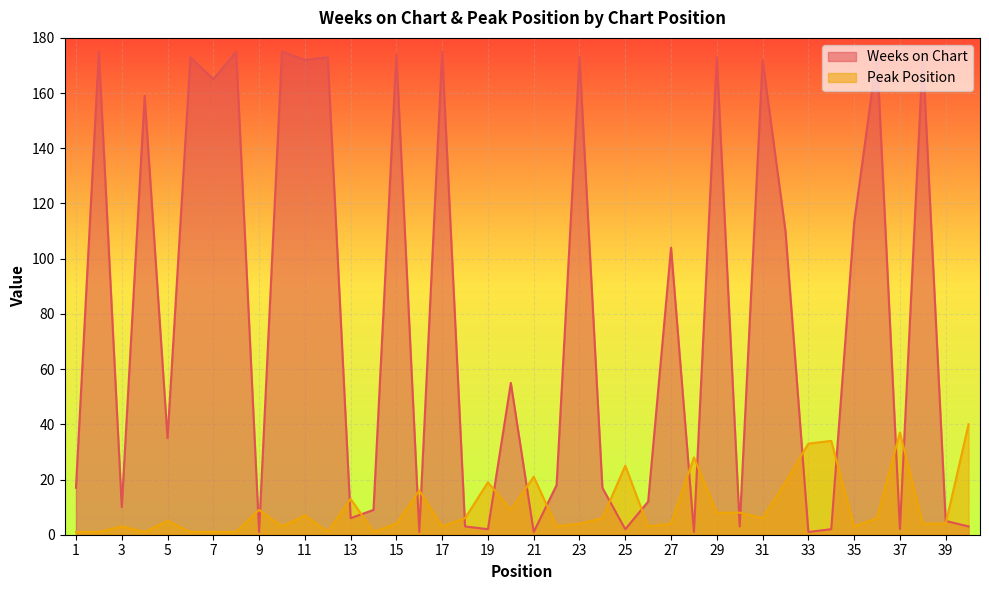

What are all the series names shown in the legend?

Weeks on Chart, Peak Position